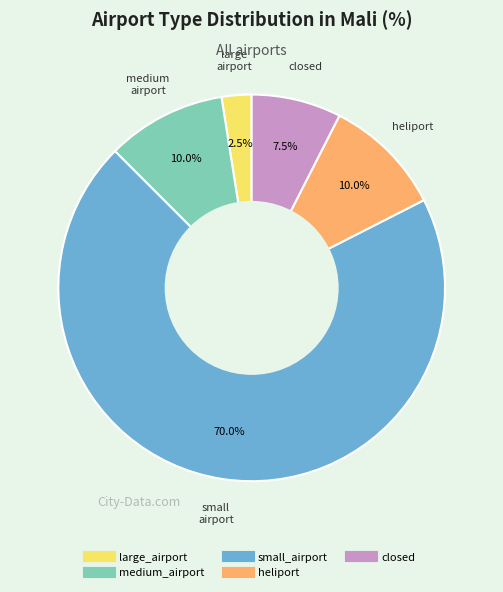

To the nearest percent, what is the combined percentage of closed and large_airport?

10%